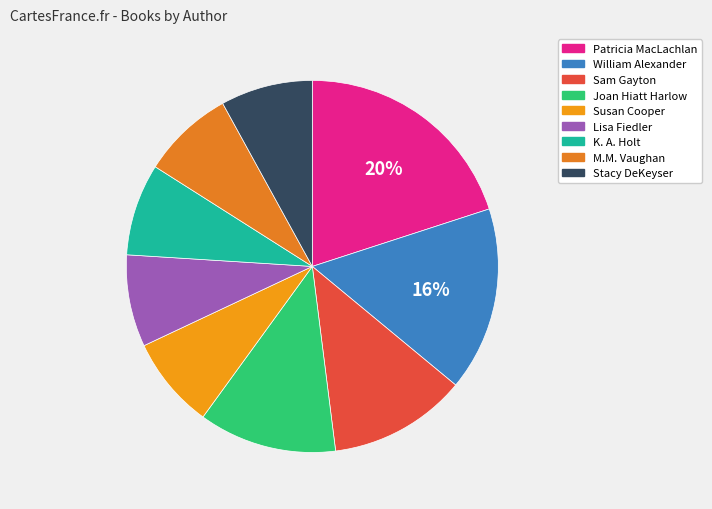

True or false: Stacy DeKeyser accounts for 15% of the total.

False